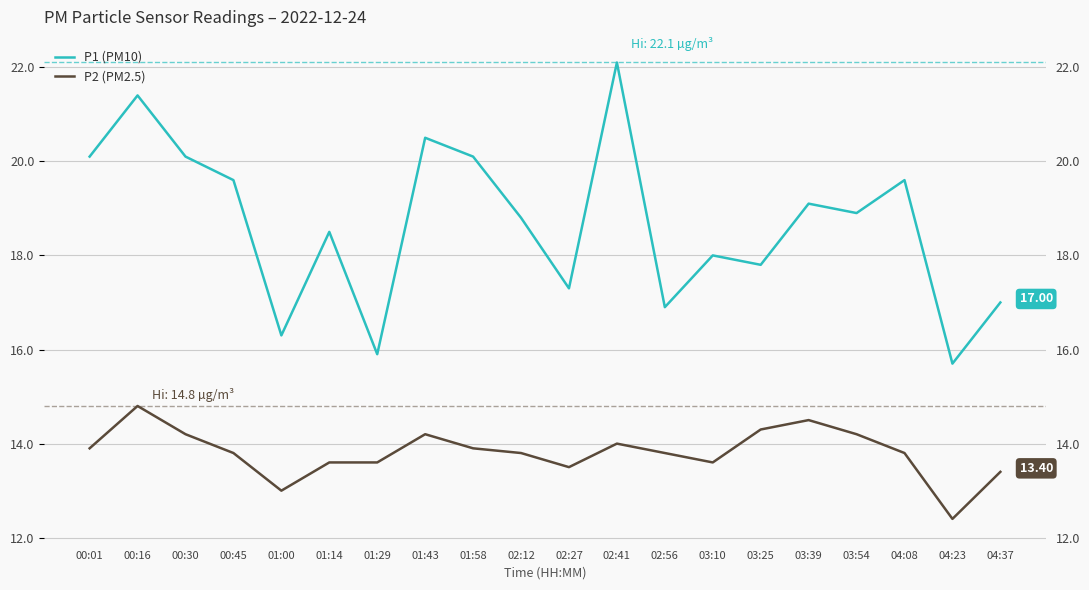

What is the label of the 9th point from the right?

02:41